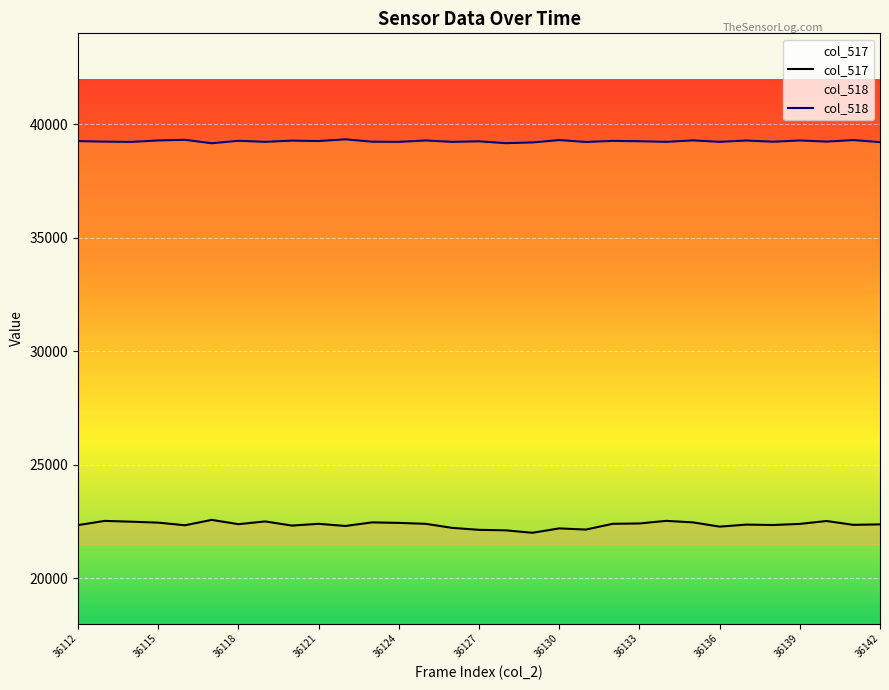

True or false: col_518 and col_517 intersect in this chart.

False